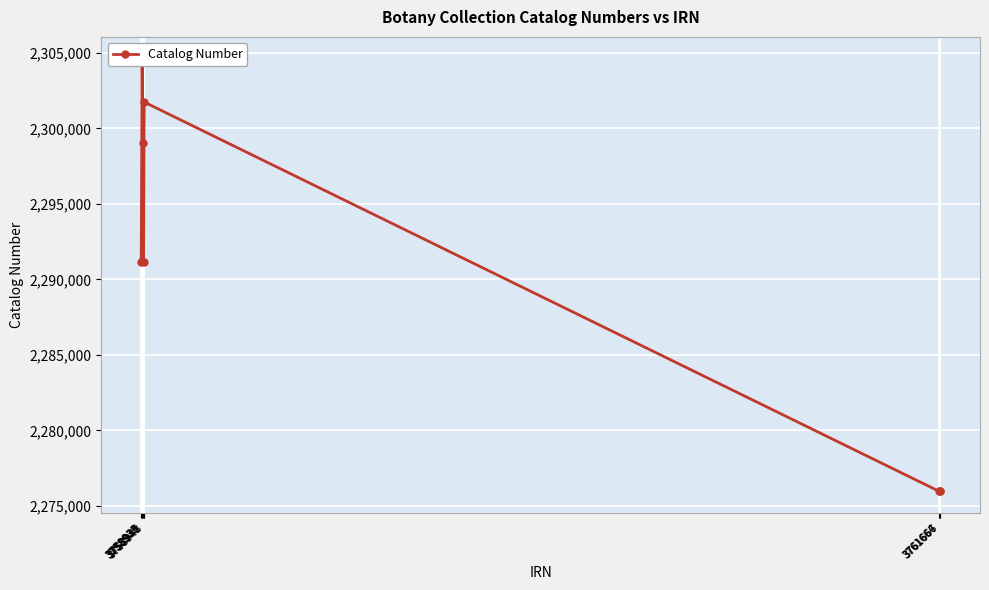

Reading right to left, what are all the values shown in this chart?

3761667=2275963	3761666=2275965	3761664=2275964	3758943=2301749	3758941=2291162	3758937=2291214	3758933=2291163	3758936=2304631	3758939=2299064